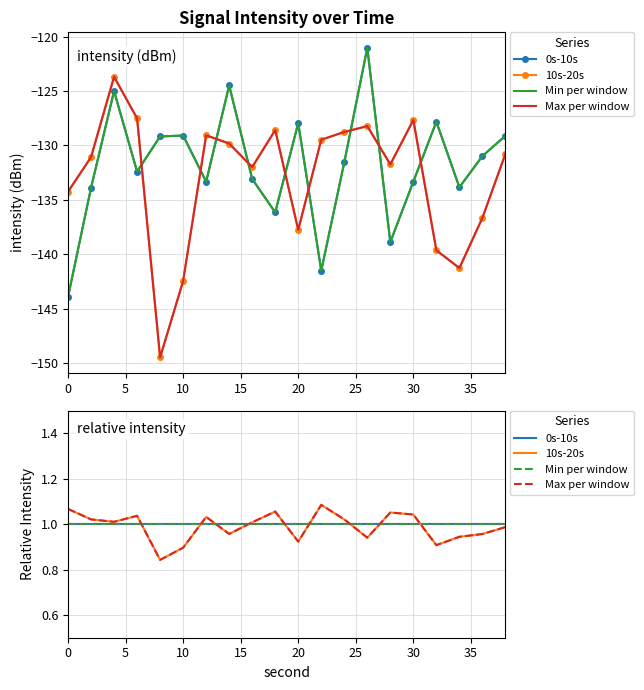

What is the spread (max minus min) of values at 9?

0.1